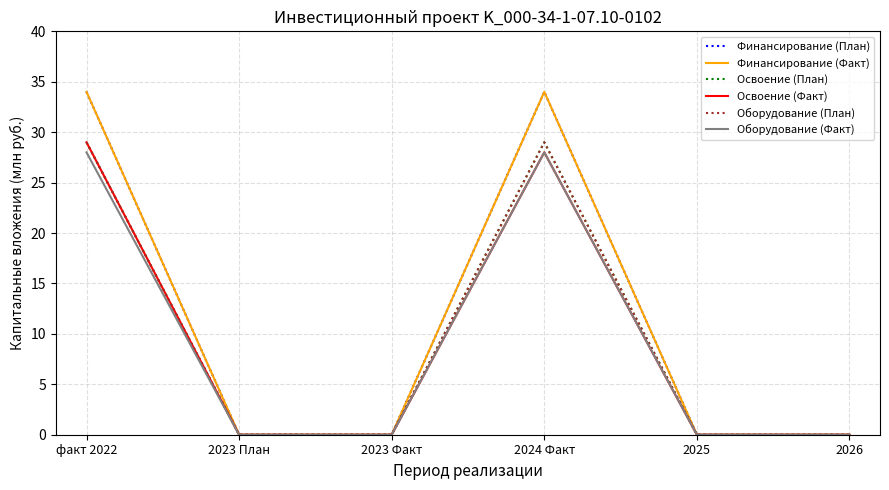

At which category is the sum across all series the highest?

факт 2022